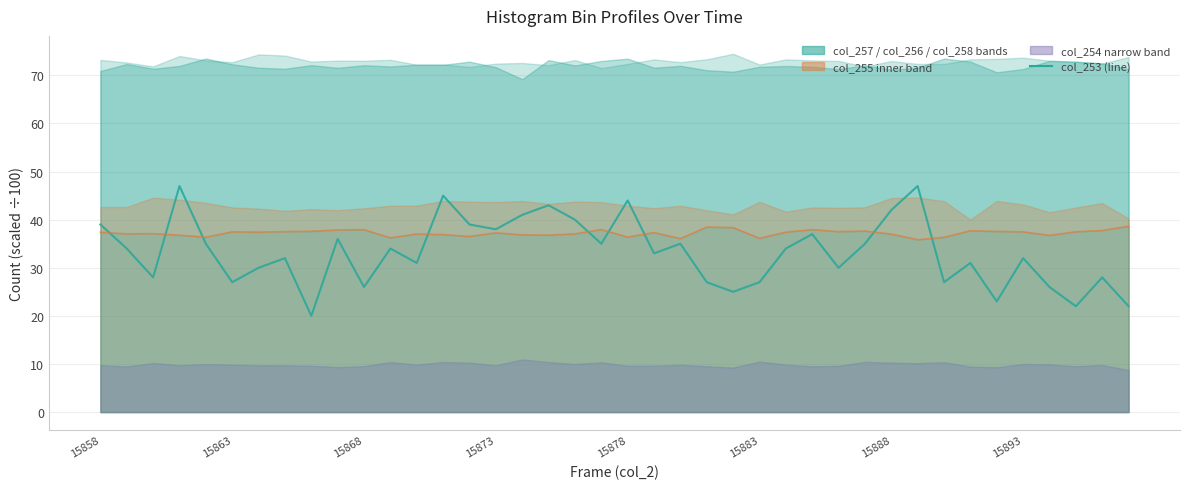

What is the change in value from 8 to 28?

+10